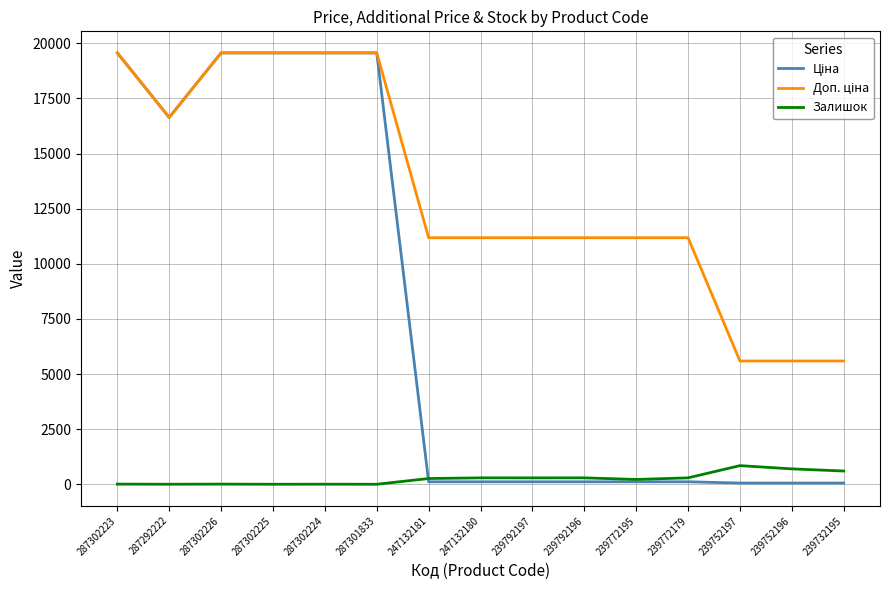

What is the total value across all series at 239752196?

6344.9